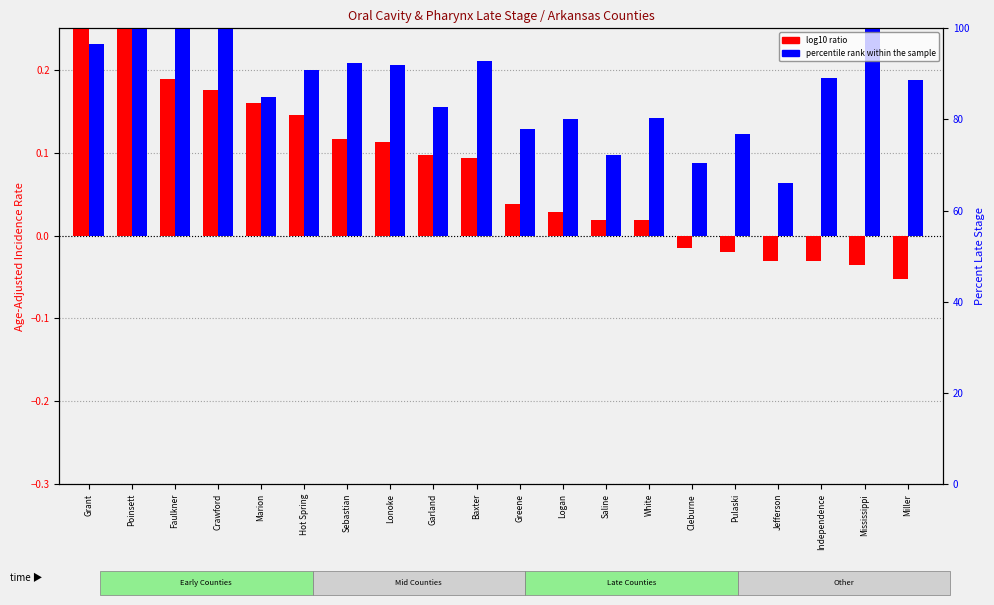

Which category has the highest value in the log10 ratio series?

Grant